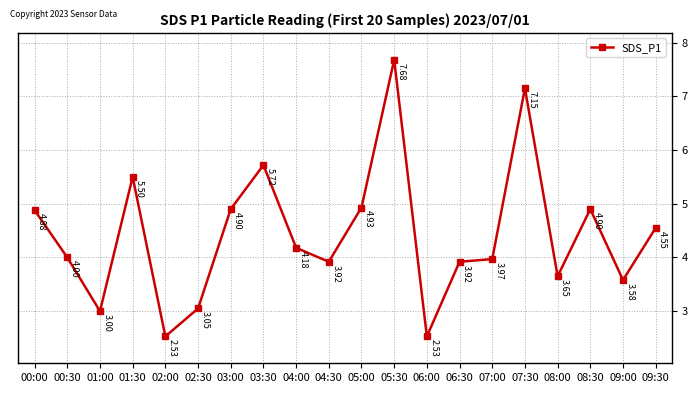

What is the difference between the maximum and minimum values?

5.2